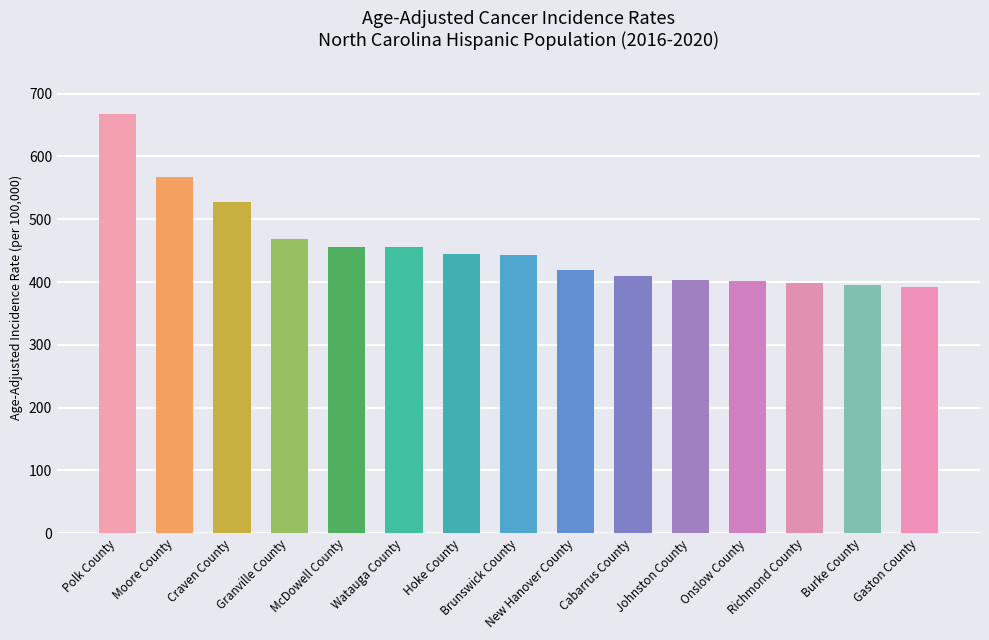

What is the difference between the maximum and minimum values?

275.9